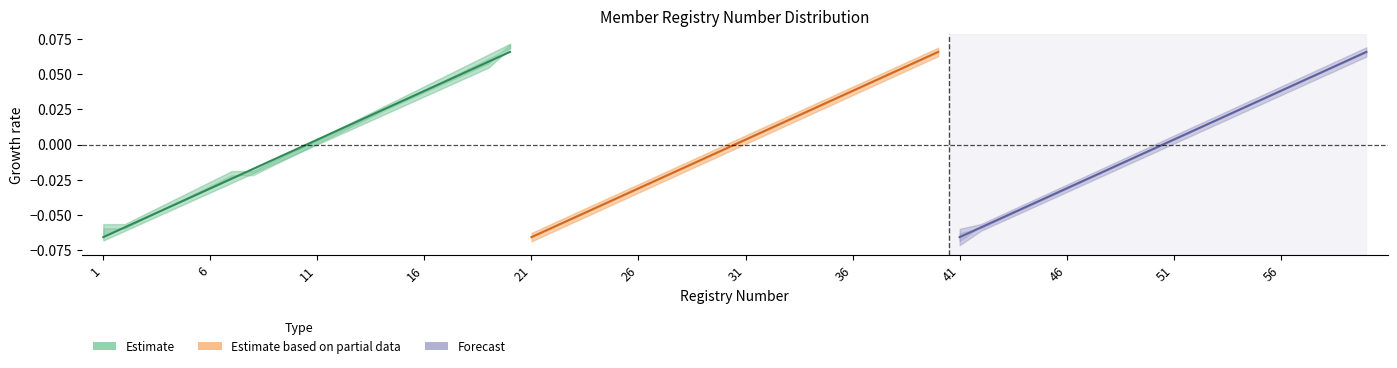

Is it true that Estimate equals -0.0 at 31?

True